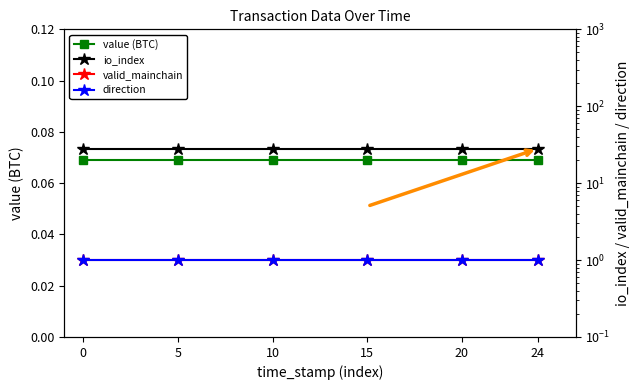

Is it true that valid_mainchain equals 1.0 at 15?

True